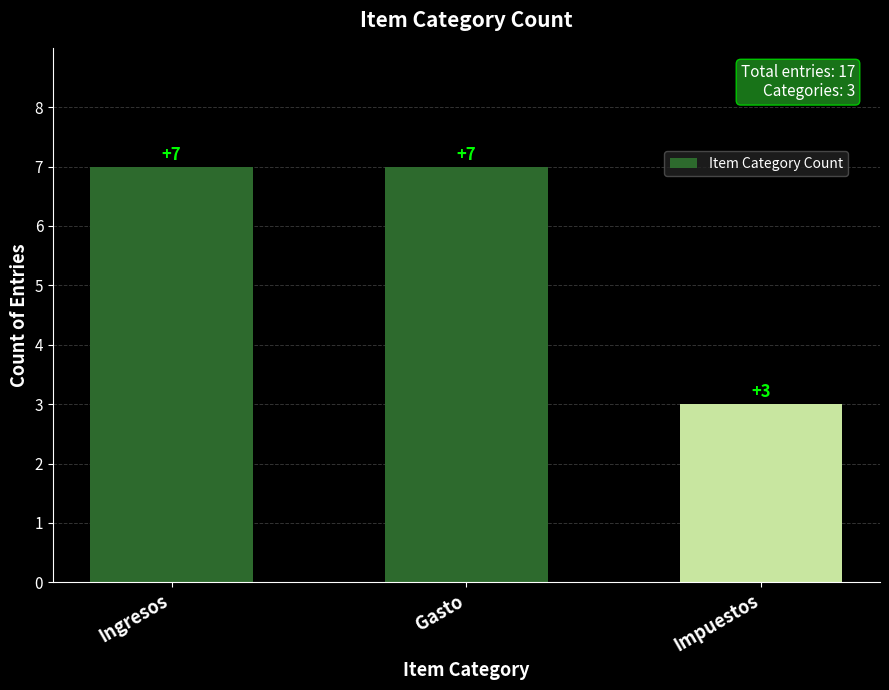

What is the average value?

6